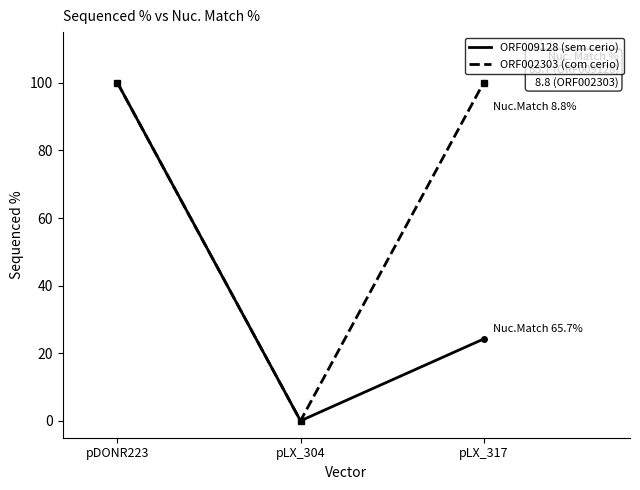

How many values in the ORF009128 (sem cerio) series are below 24?

1